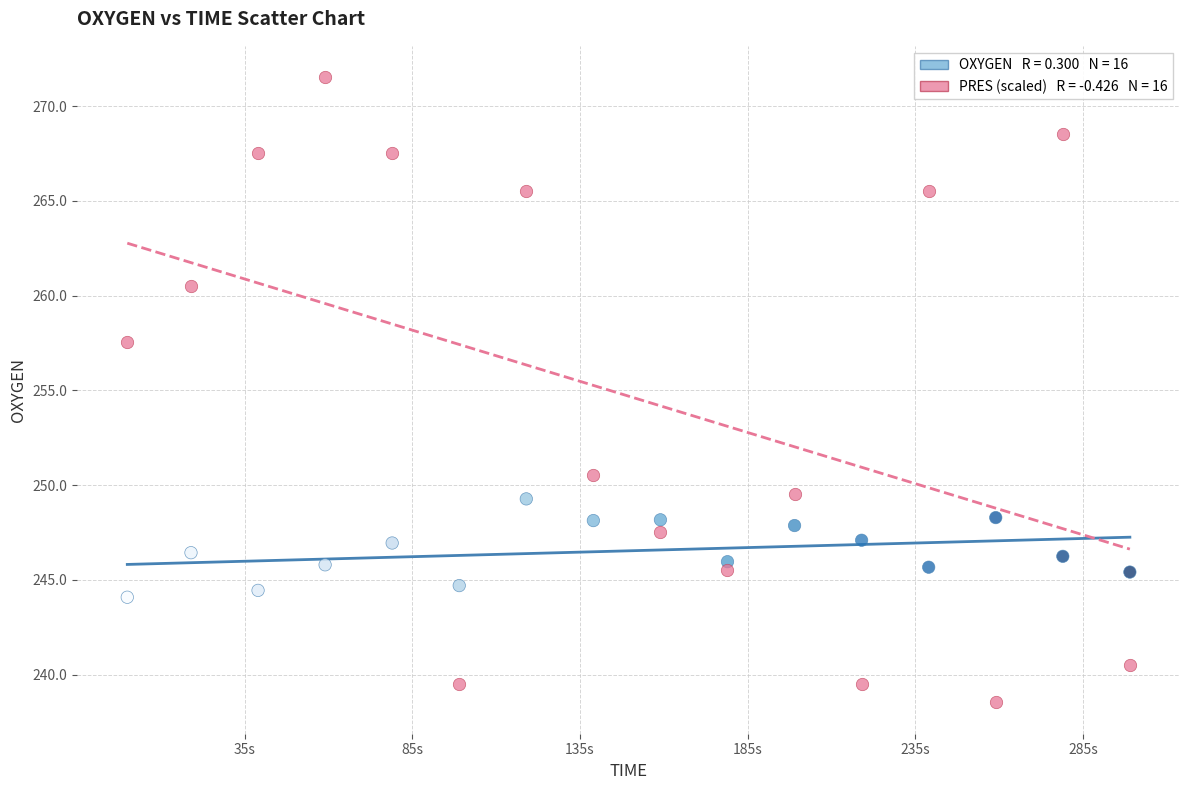

Across all series, what Y value is closest to 255?

257.5